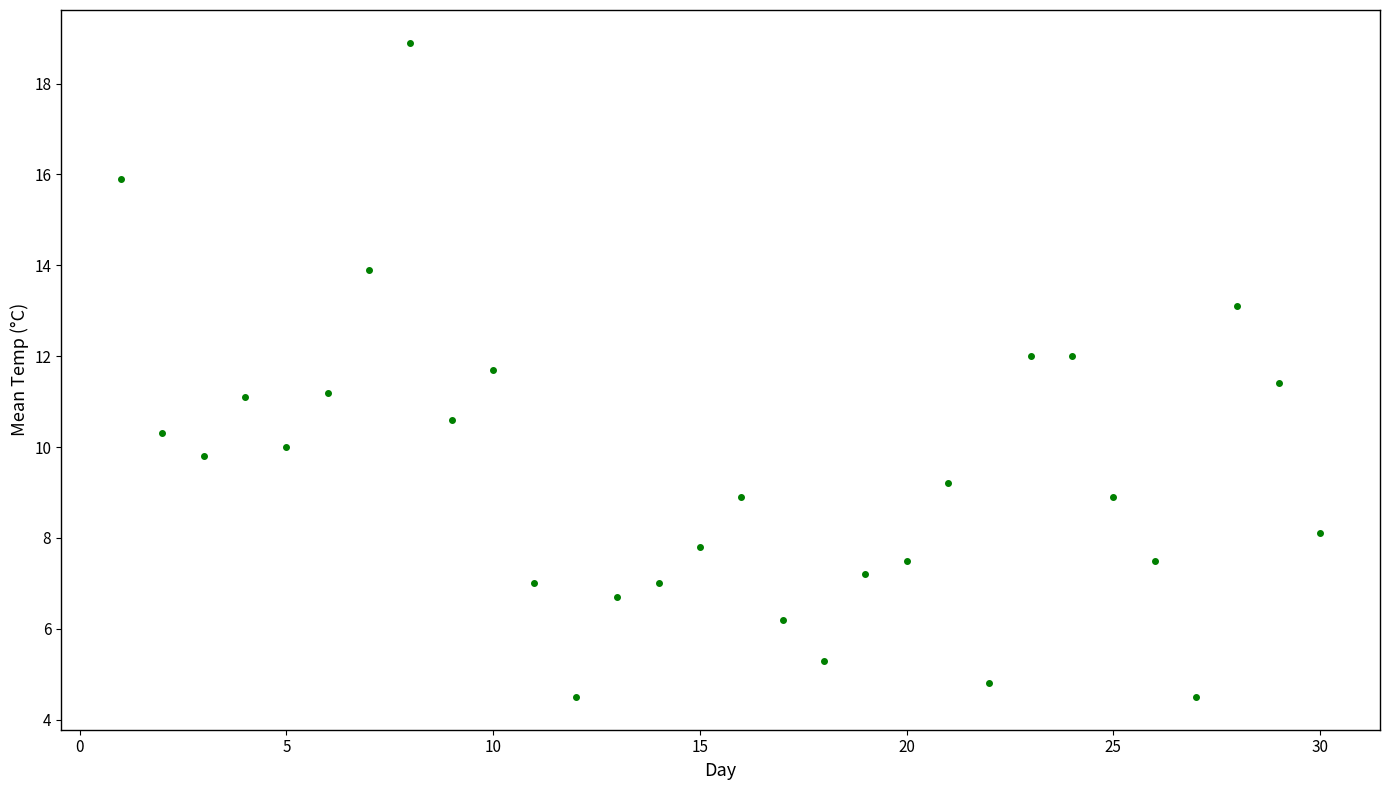

What is the range of X values (max minus min)?

29.0